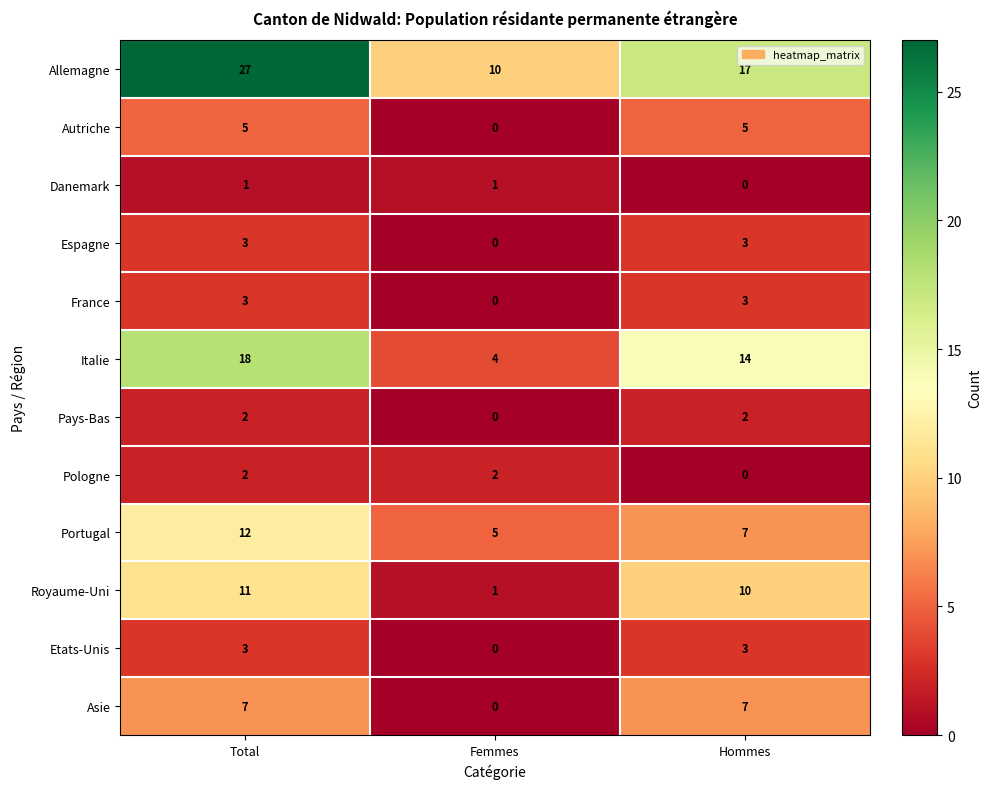

How many categories are shown in the chart?

3